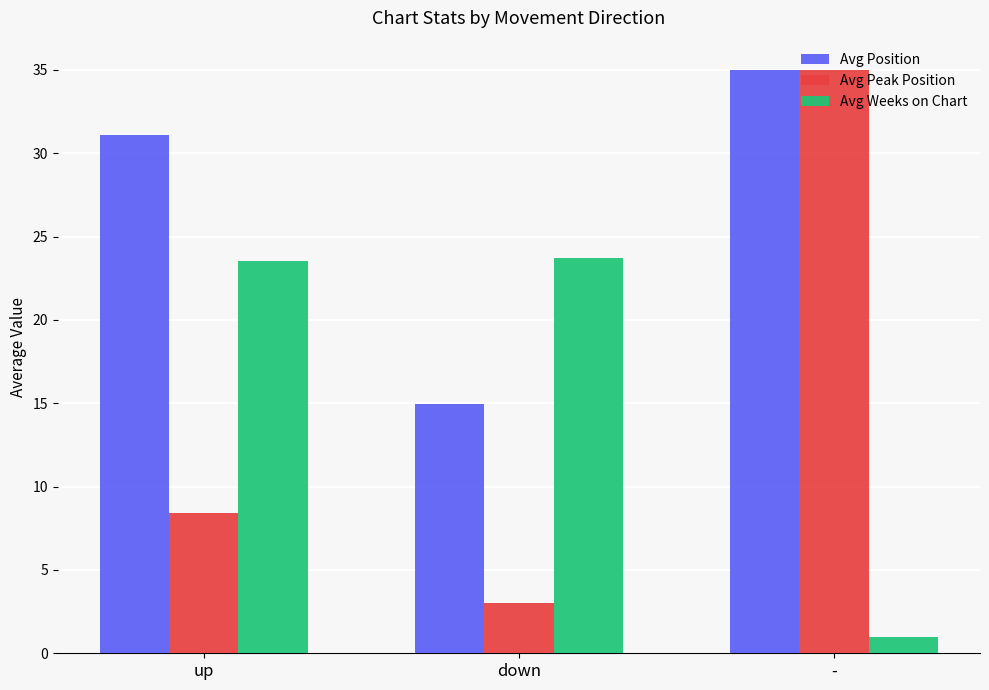

Is it true that Avg Weeks on Chart equals 15.7 at up?

False